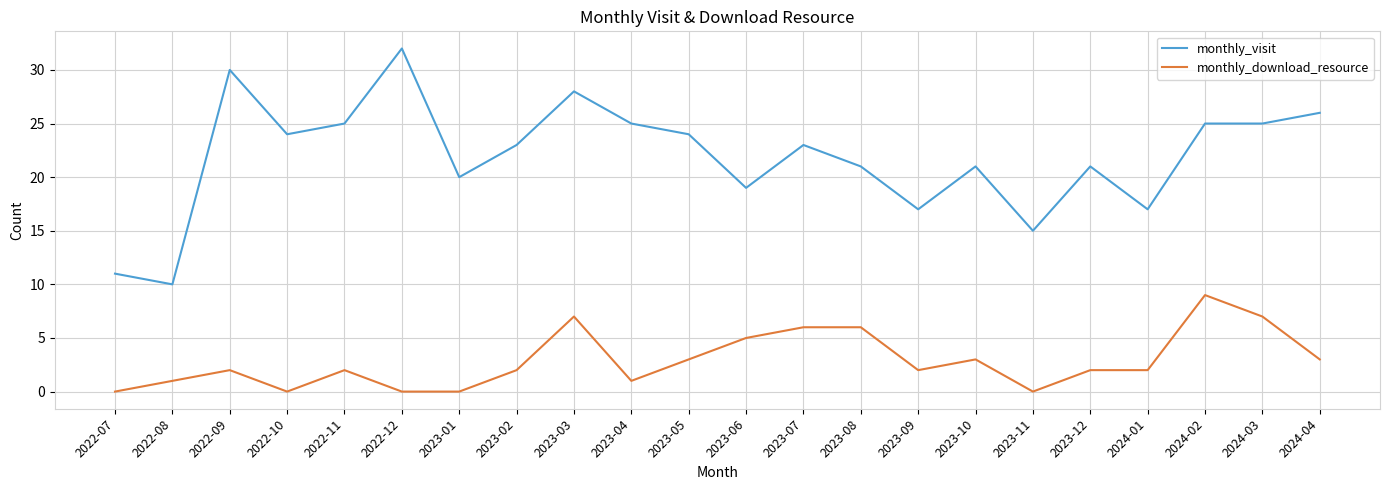

Rank the series by their average value, from lowest to highest.

monthly_download_resource, monthly_visit